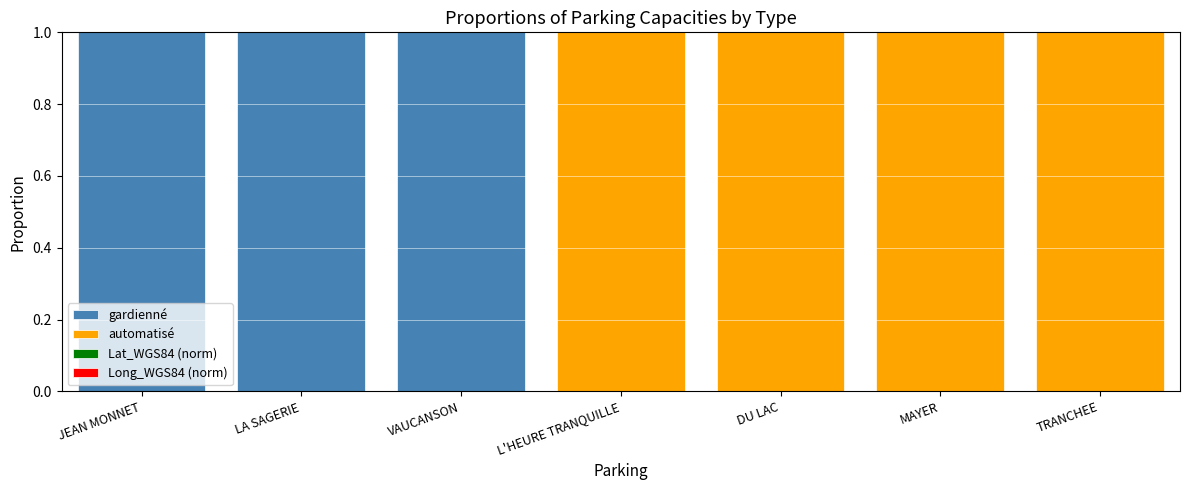

At which label is Long_WGS84 (norm) closest to 0?

JEAN MONNET